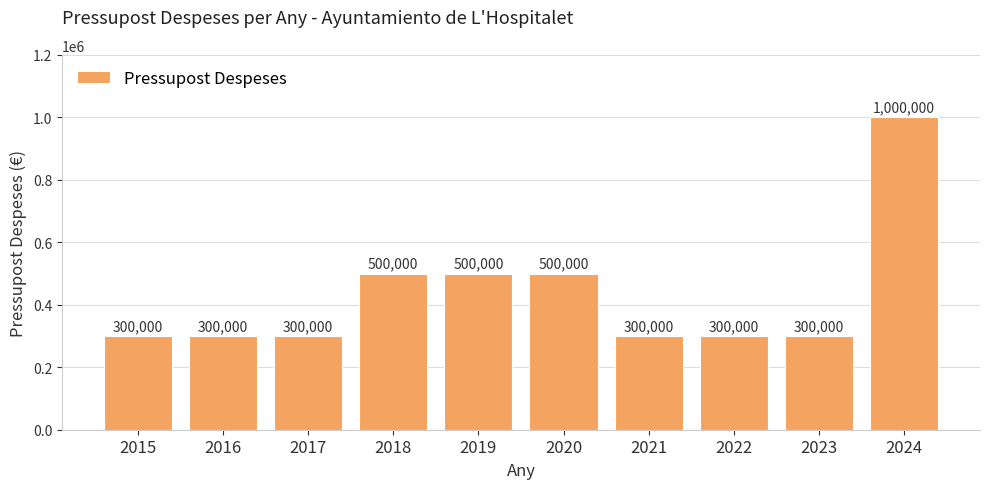

Are the bars grouped side by side (vs. stacked)?

No